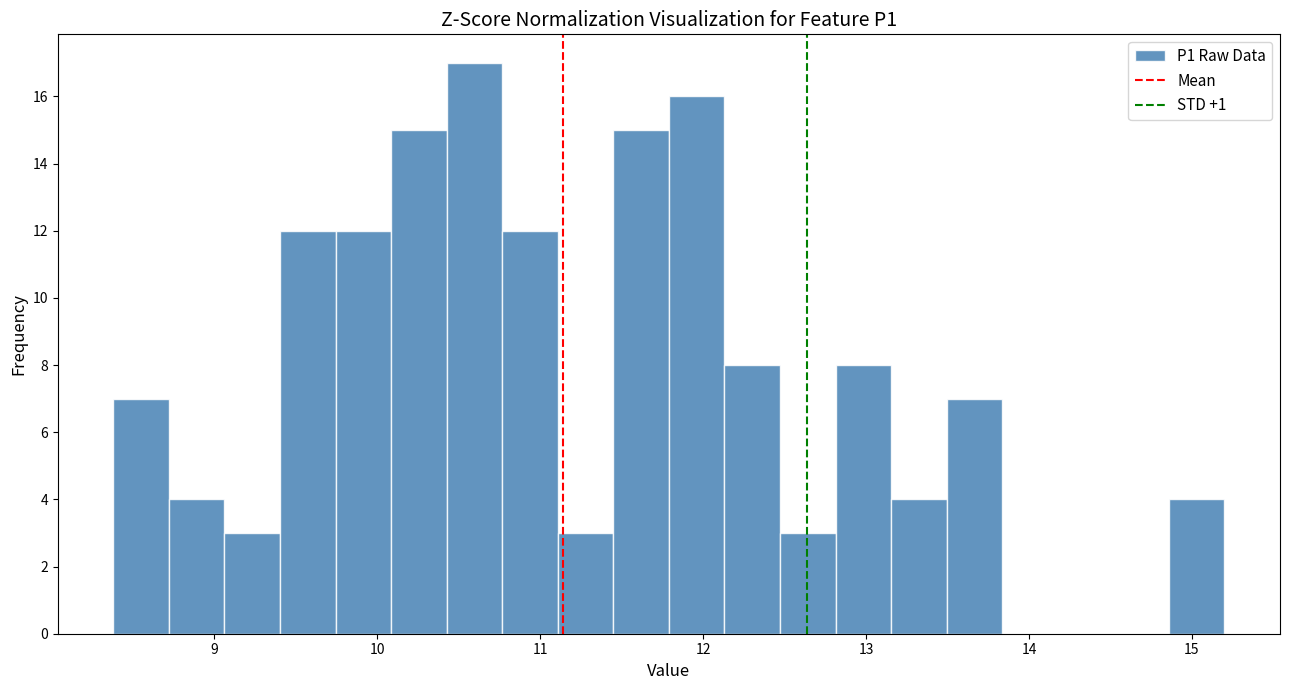

Read against the x-axis, roughly where is the centre of the tallest bar?

10.6